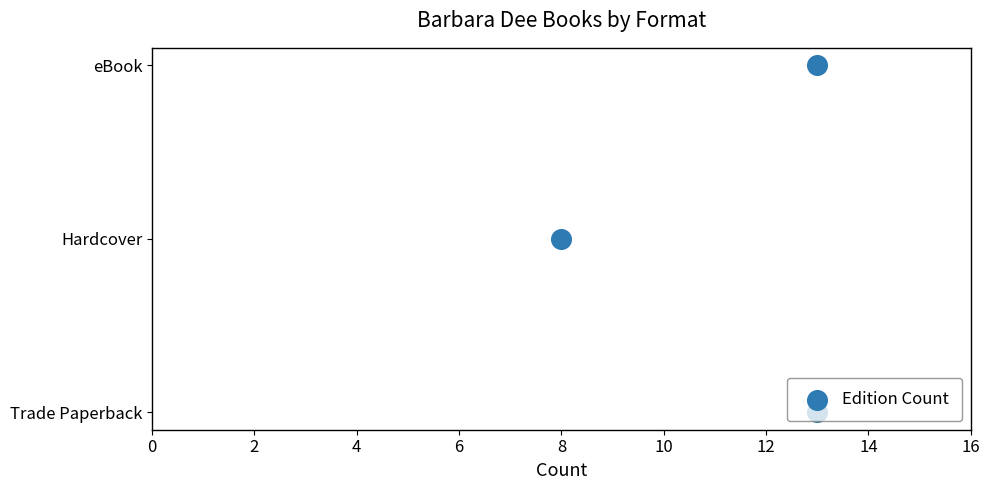

Which has a higher value, 4 or 0?

4